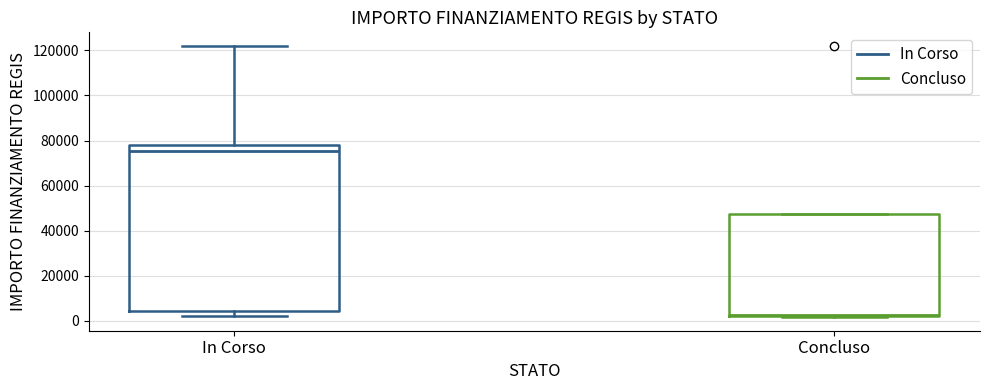

Which box is the tallest, from its lower edge to its upper edge?

In Corso